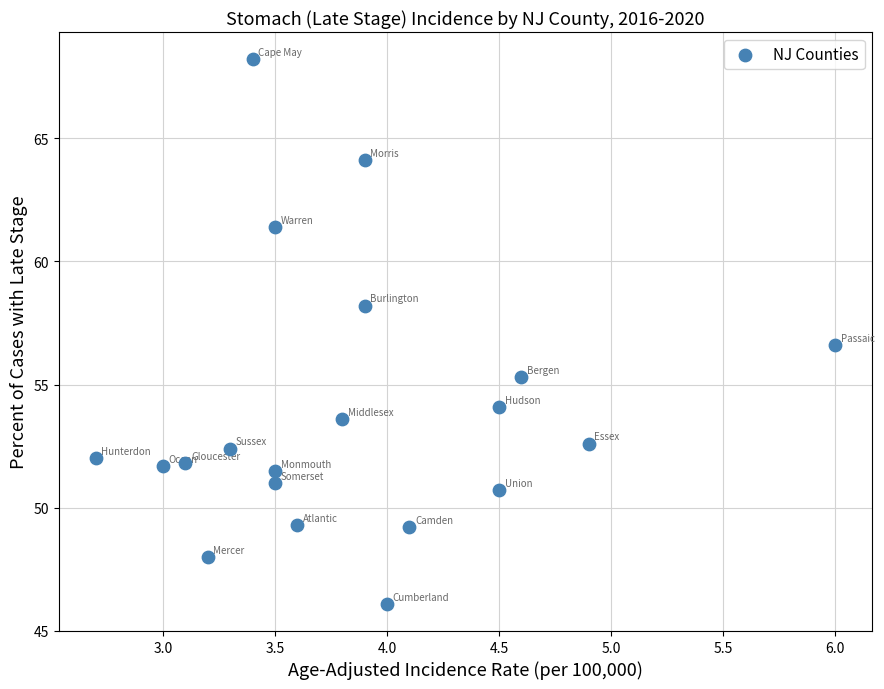

What is the range of X values (max minus min)?

3.3